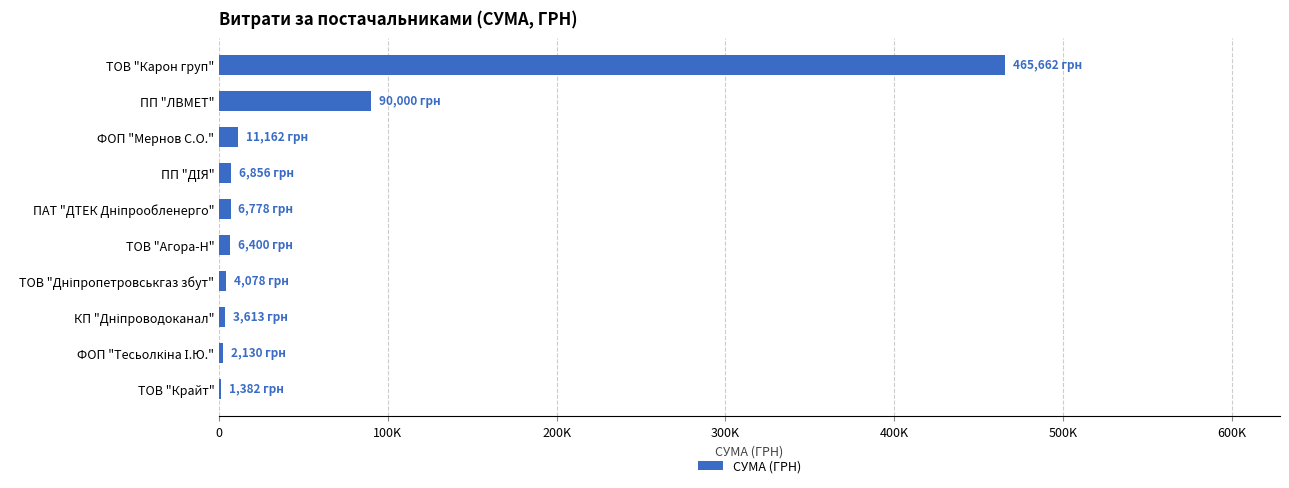

What is the sum of all values?

598061.7